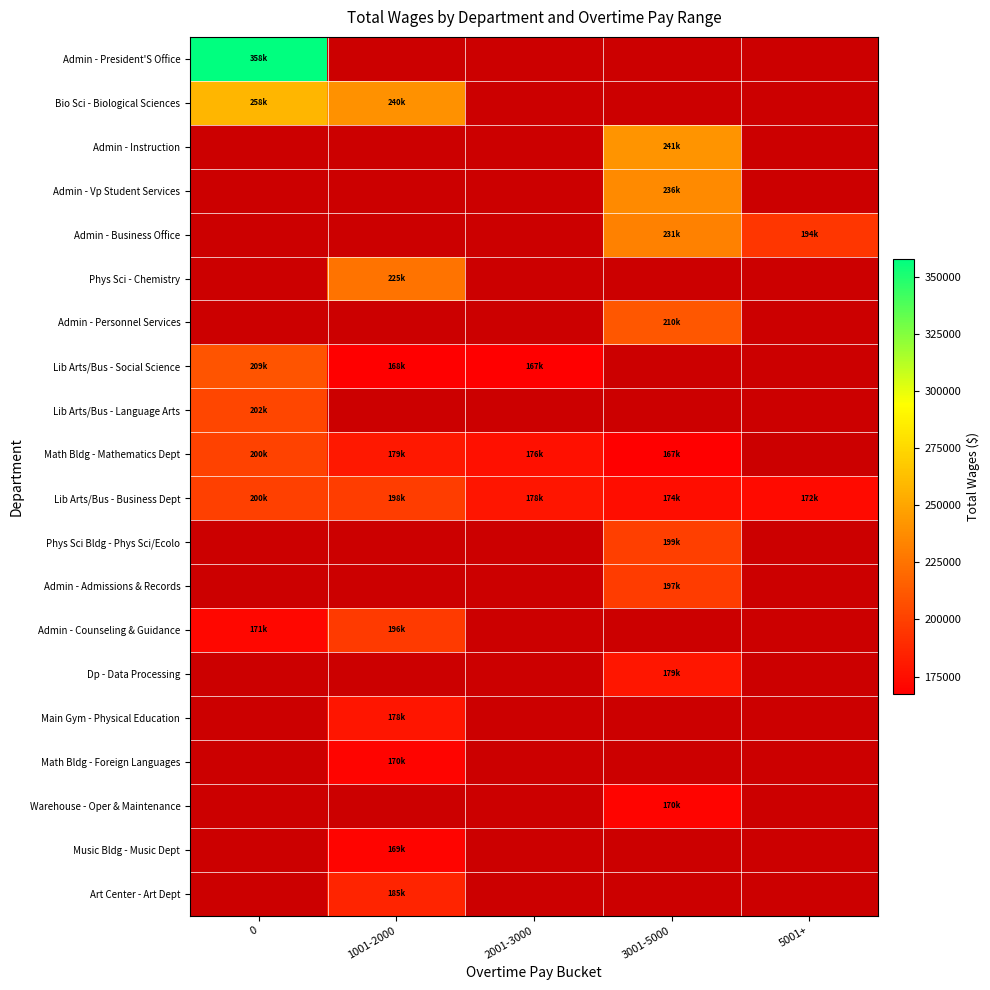

Between 2001-3000 and 5001+, which series saw the biggest shift?

Lib Arts/Bus - Business Dept